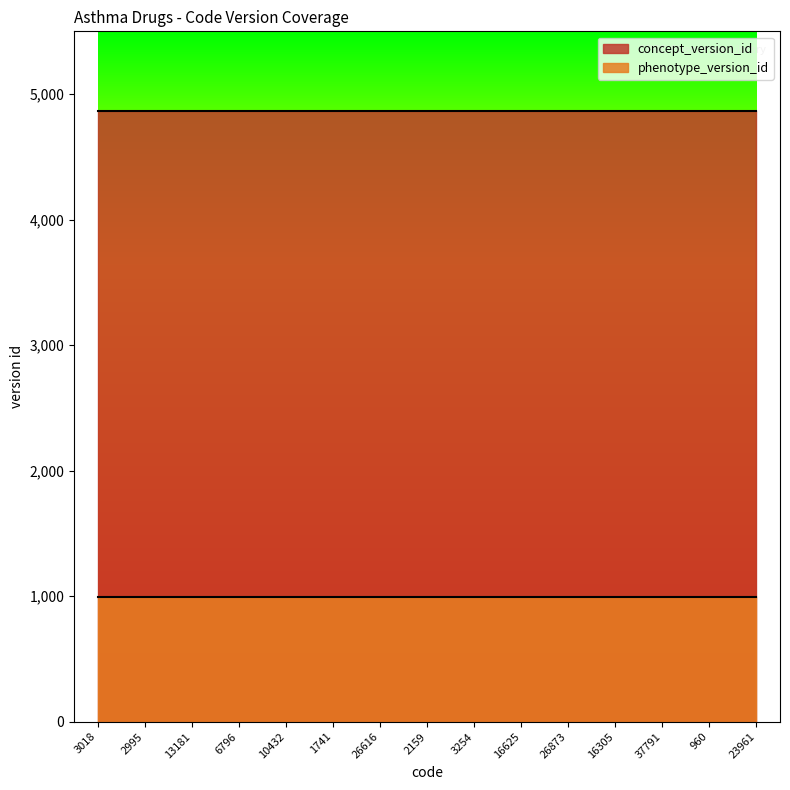

Read the concept_version_id value at 16625.

4866